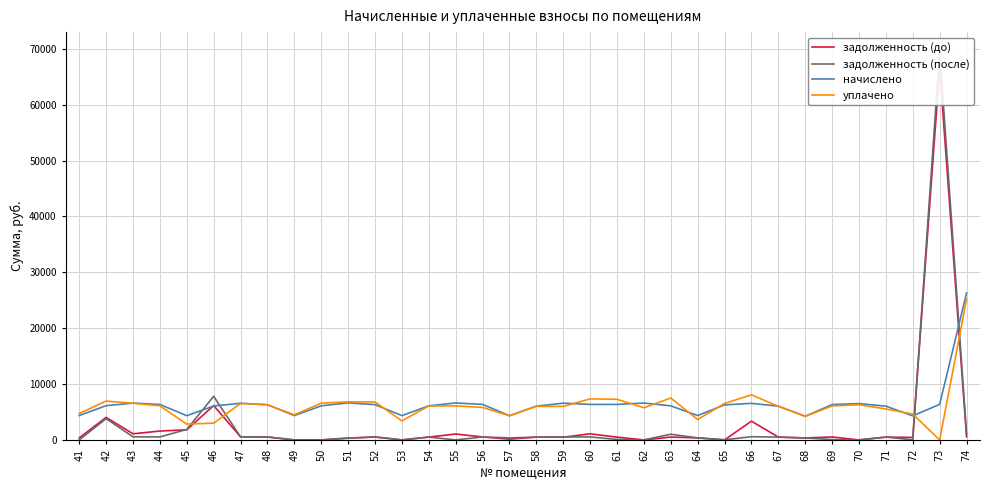

What is the average value of the уплачено series?

6160.7